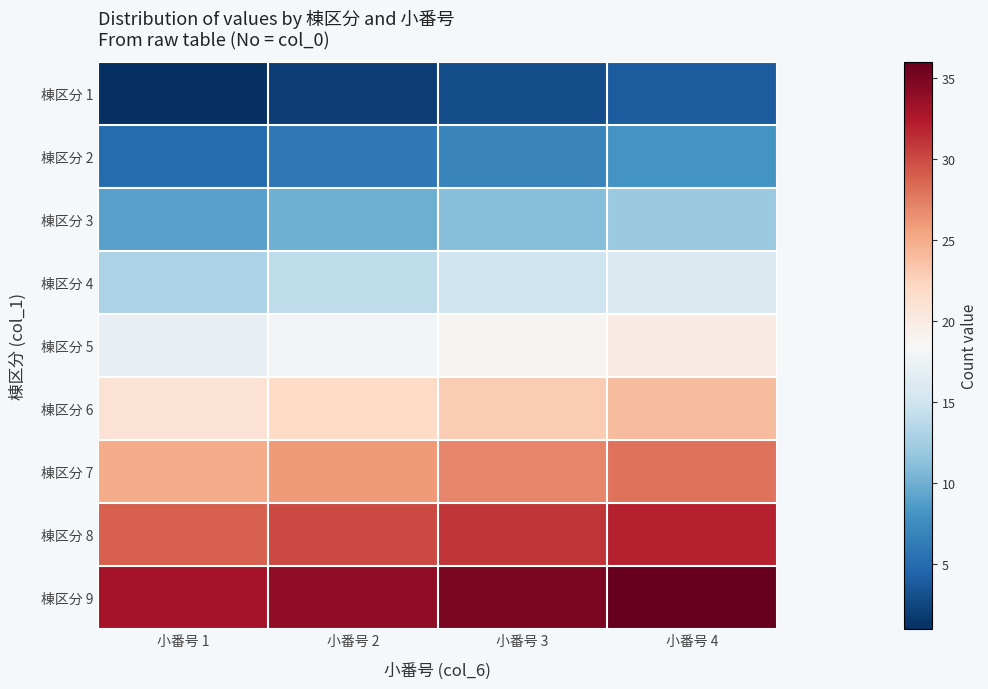

List the series in order of their peak value, lowest first.

棟区分 1, 棟区分 2, 棟区分 3, 棟区分 4, 棟区分 5, 棟区分 6, 棟区分 7, 棟区分 8, 棟区分 9